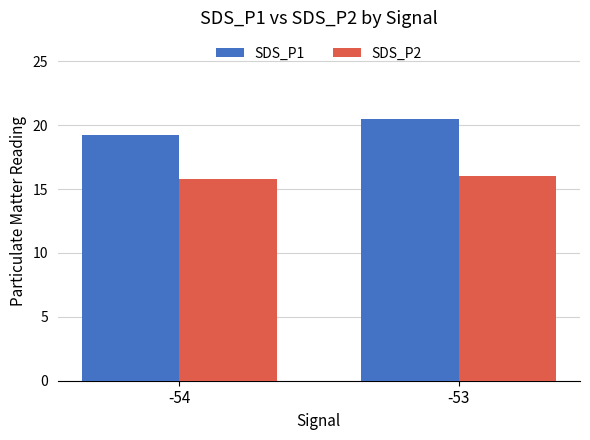

Reading left to right, list all the values displayed in this chart.

SDS_P1: -54=19.2	-53=20.5
SDS_P2: -54=15.8	-53=16.0